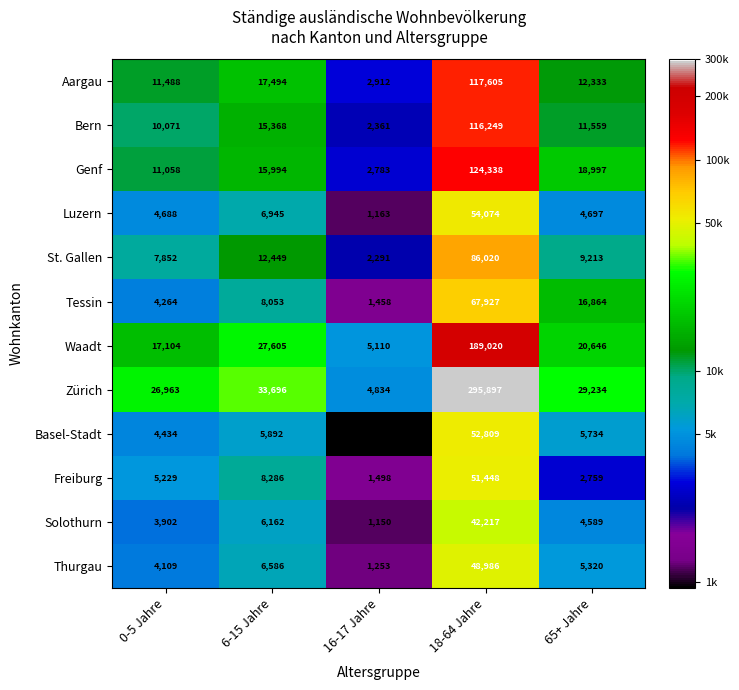

What is the total value across all series at 18-64 Jahre?

1246590